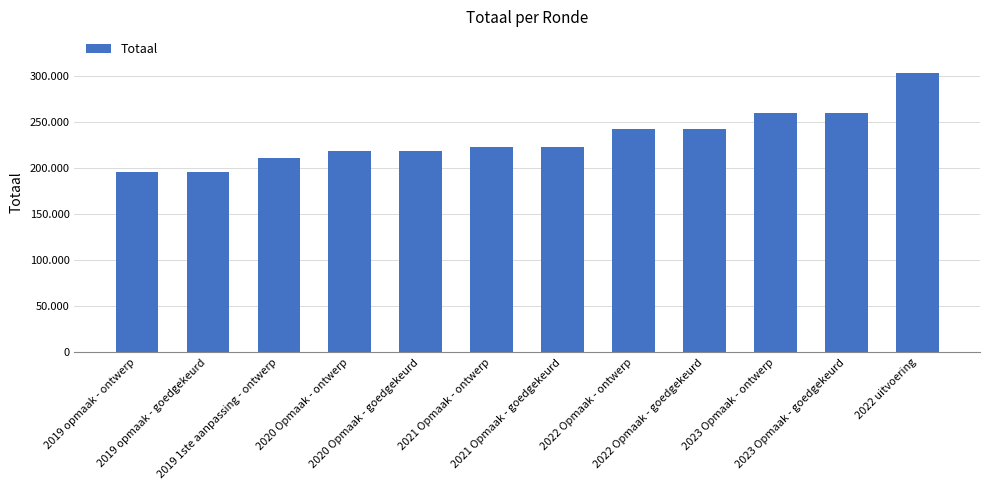

How many data points does each series have?

12